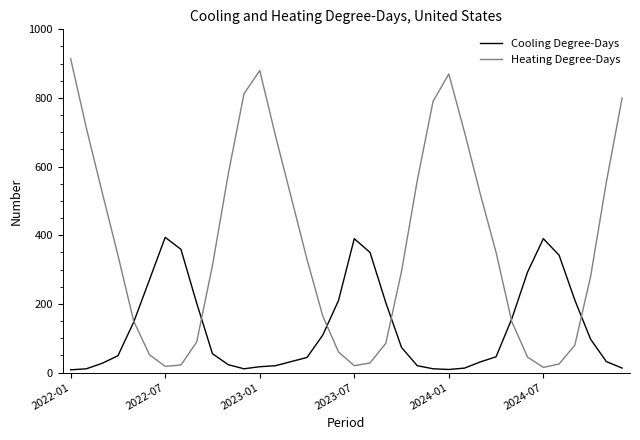

What is the difference between the second highest and minimum values in the Cooling Degree-Days series?

382